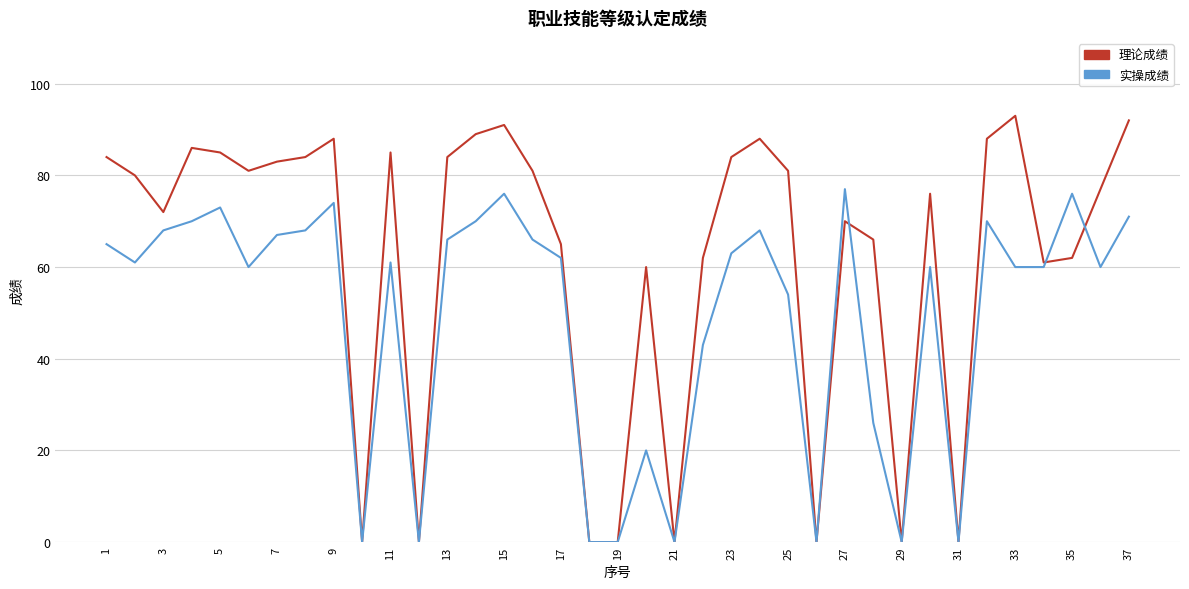

What are all the series names shown in the legend?

理论成绩, 实操成绩